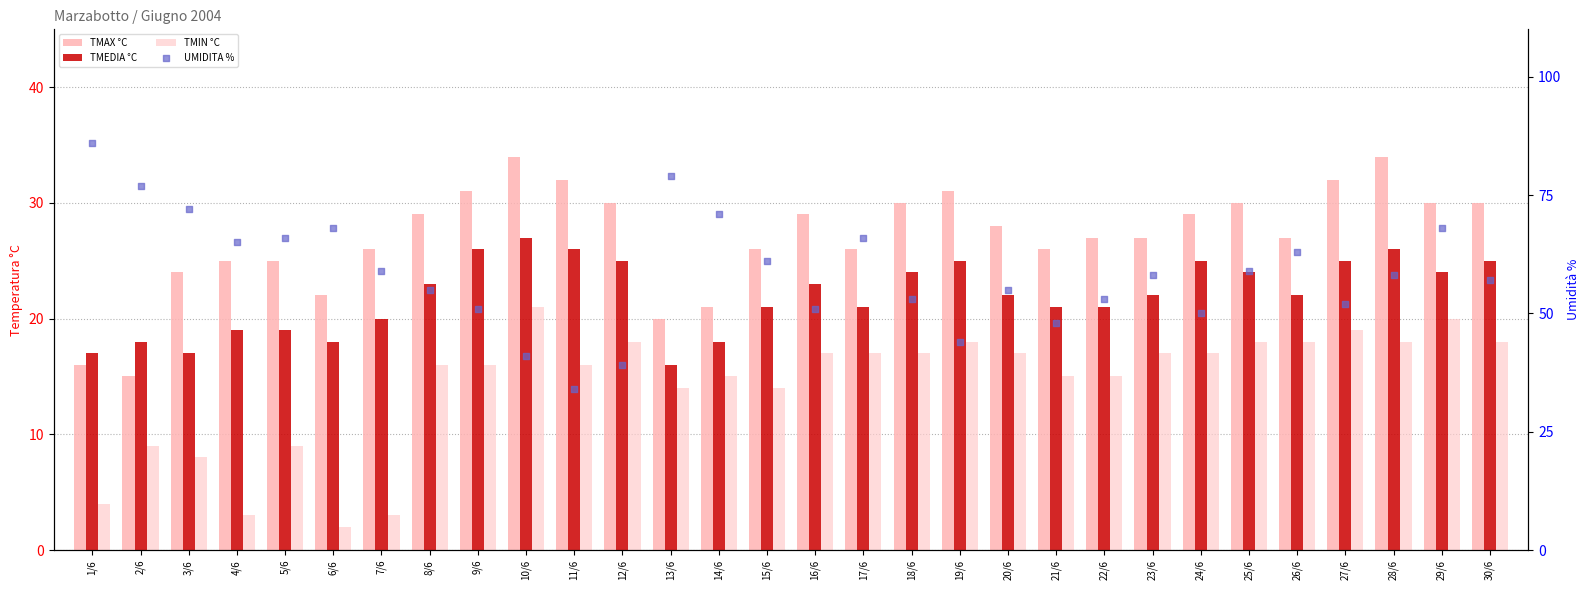

Which series reaches the minimum Y coordinate?

TMIN °C